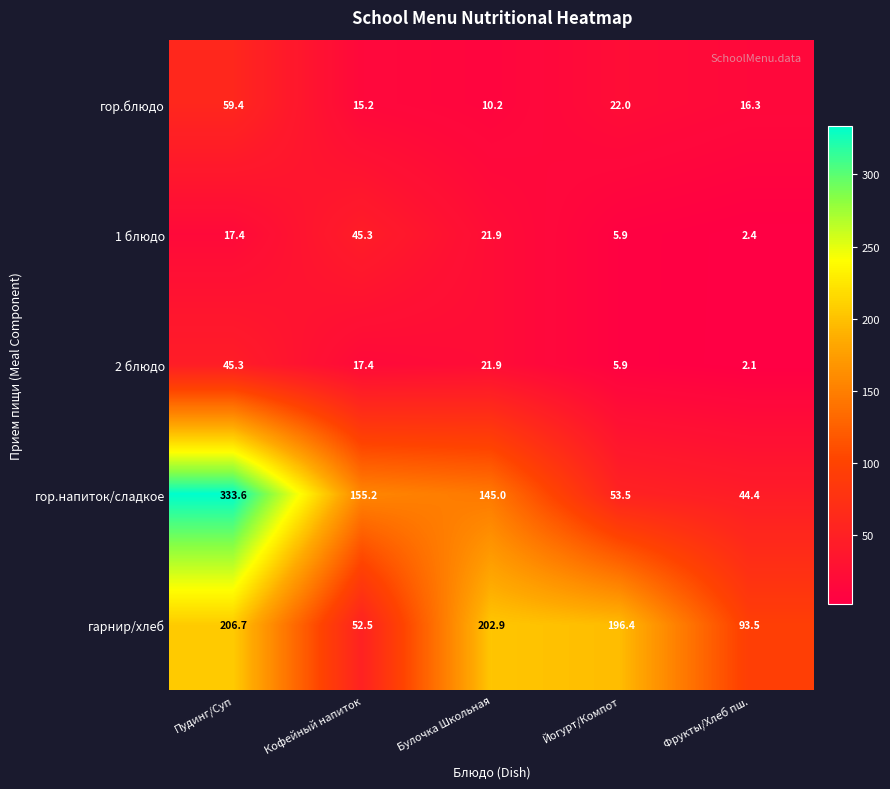

List the labels in order of гор.напиток/сладкое value, largest first.

Пудинг/Суп, Кофейный напиток, Булочка Школьная, Йогурт/Компот, Фрукты/Хлеб пш.